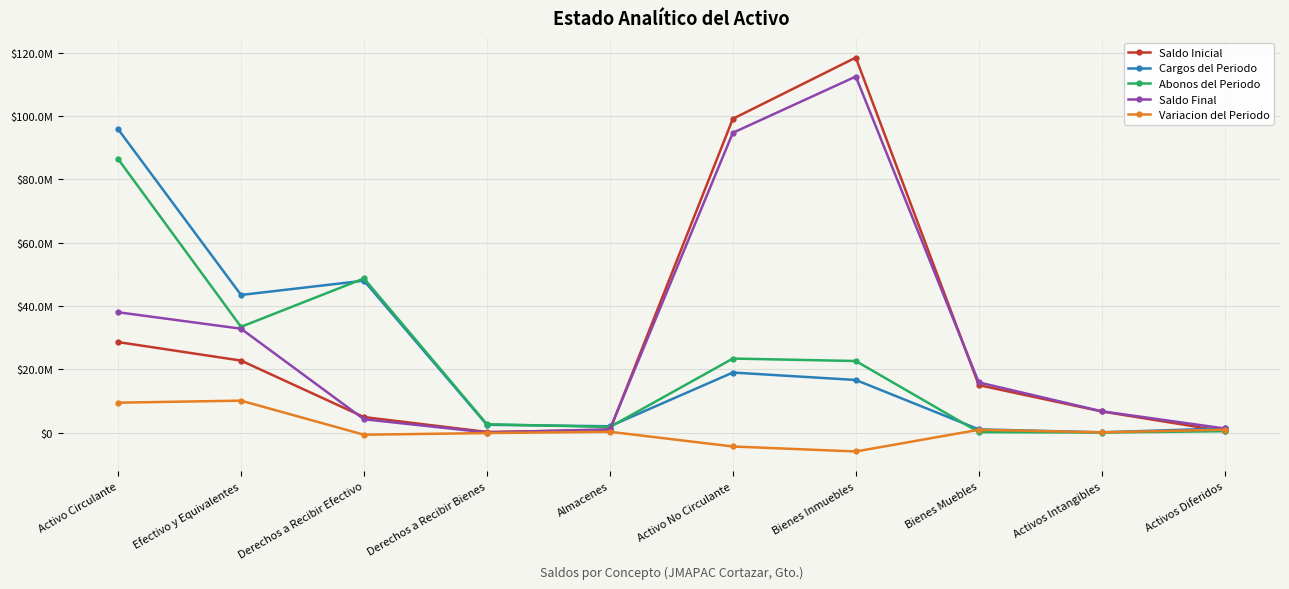

Is this an area chart (filled region under the line)?

No